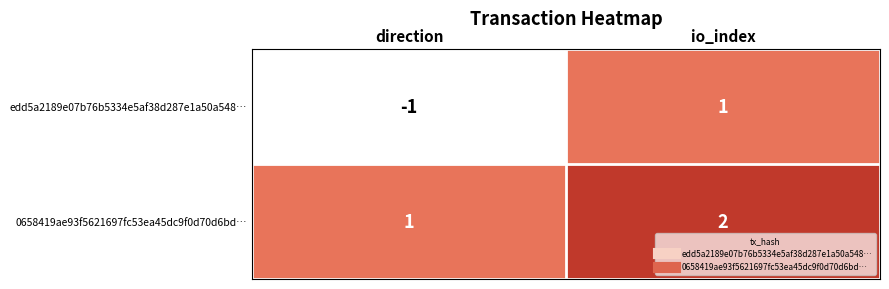

Reading left to right, extract all data points from this chart.

edd5a2189e07b76b5334e5af38d287e1a50a548…: -1	1
0658419ae93f5621697fc53ea45dc9f0d70d6bd…: 1	2